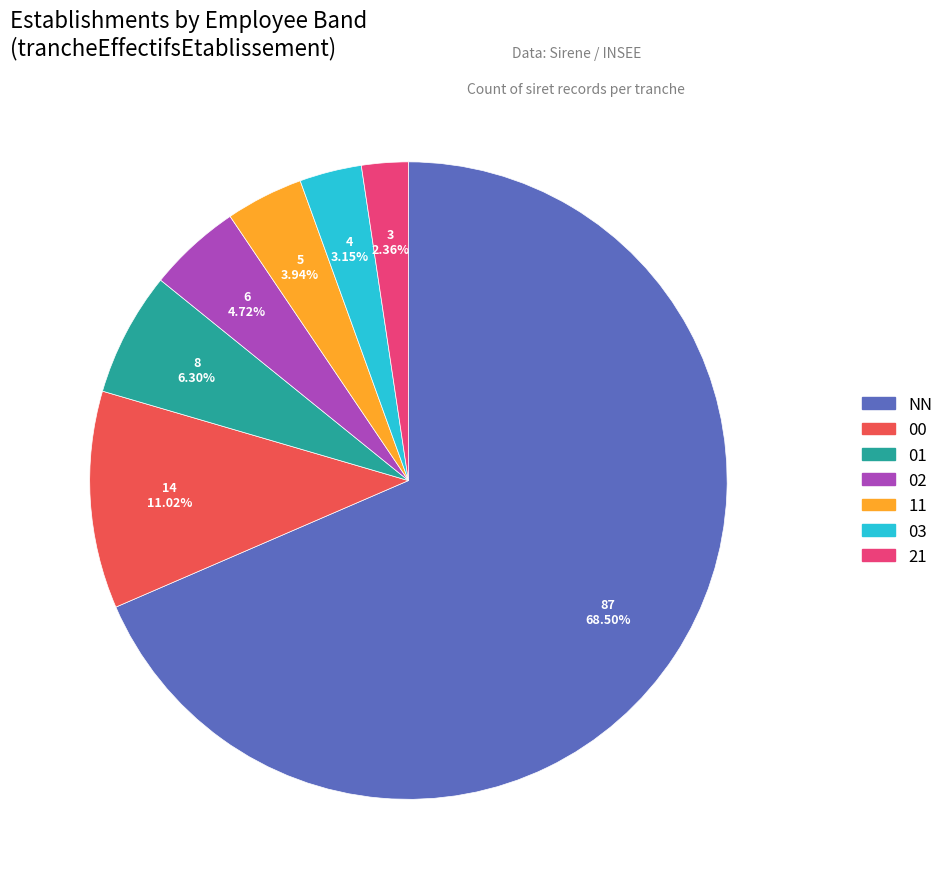

What is the total percentage of NN and 03?

71.7%